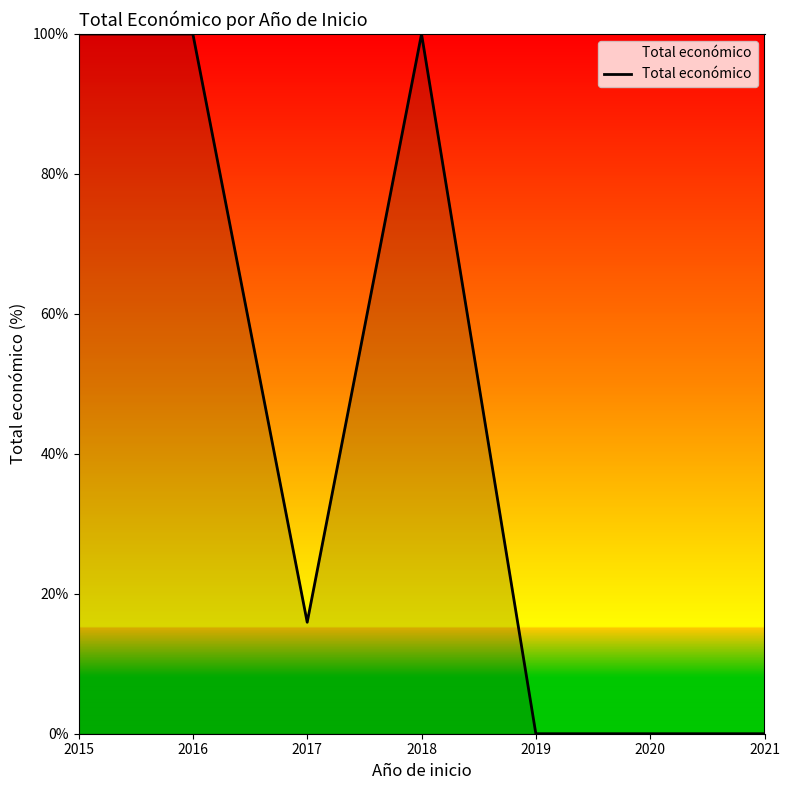

What is the greatest value displayed?

100.0